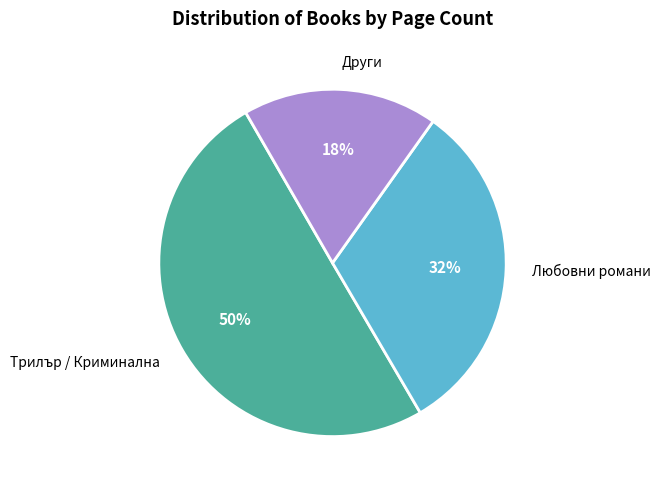

What is the smallest slice in the pie chart?

Други